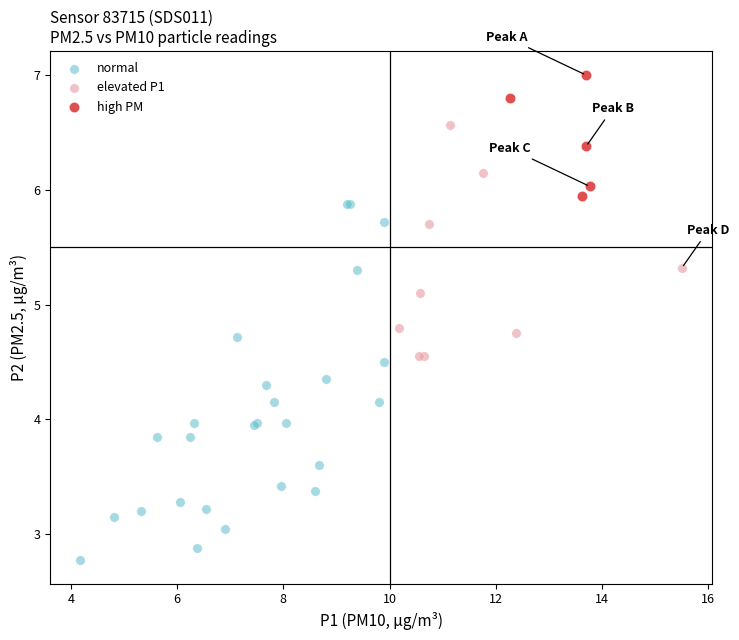

Which series has the widest spread of Y values?

normal